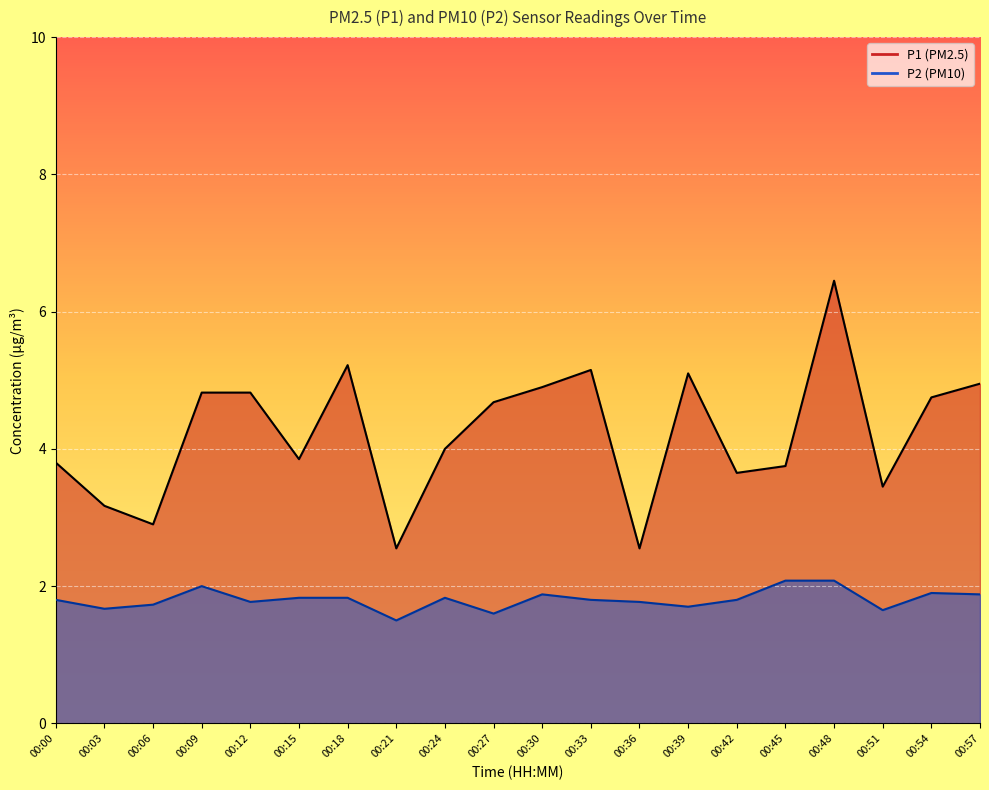

What is the difference between the P2 values at 00:48 and 00:51?

0.4